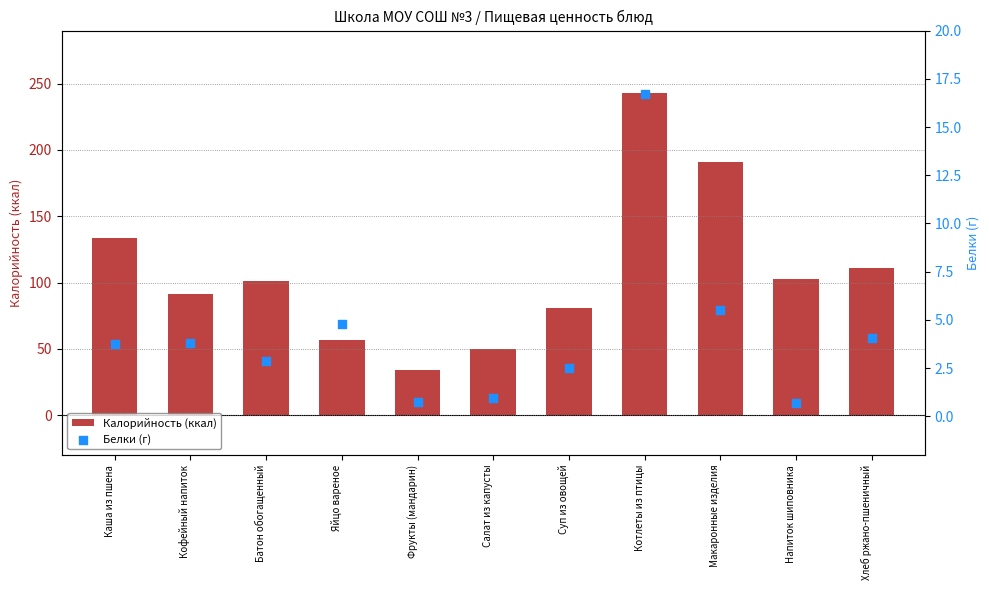

Which series has the largest total across all categories?

Калорийность (ккал)